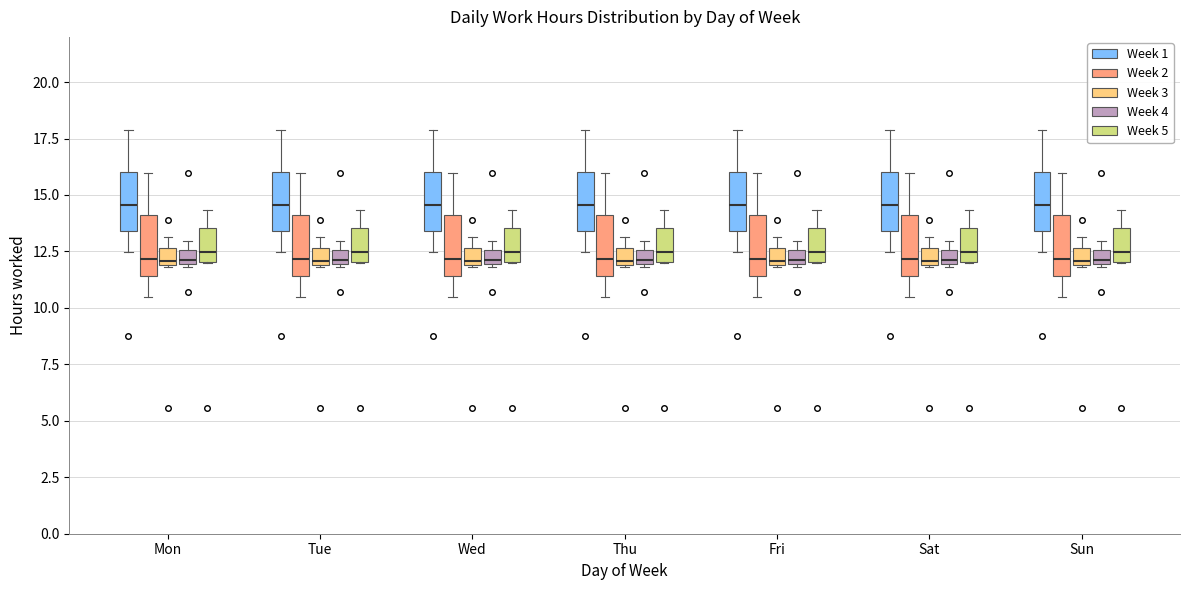

Where is the lower edge of the box for Tue (Week 5) on the y-axis? The values are not printed on the chart, so give them approximately, as read against the axis.

12.0